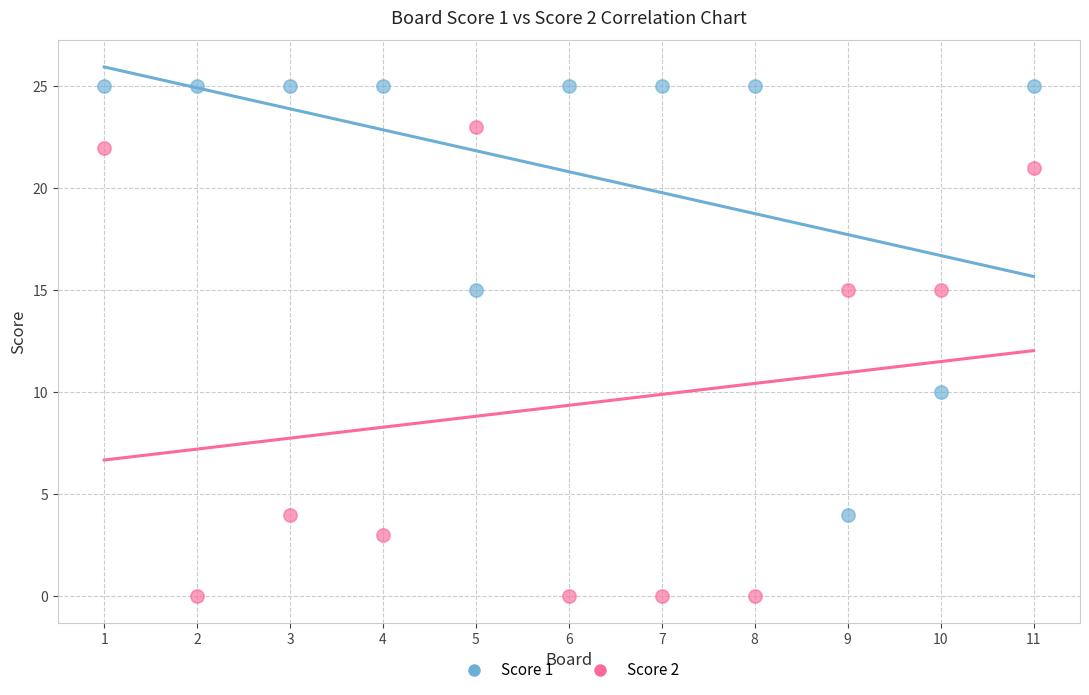

Which series has the largest Y range (max minus min)?

Score 2